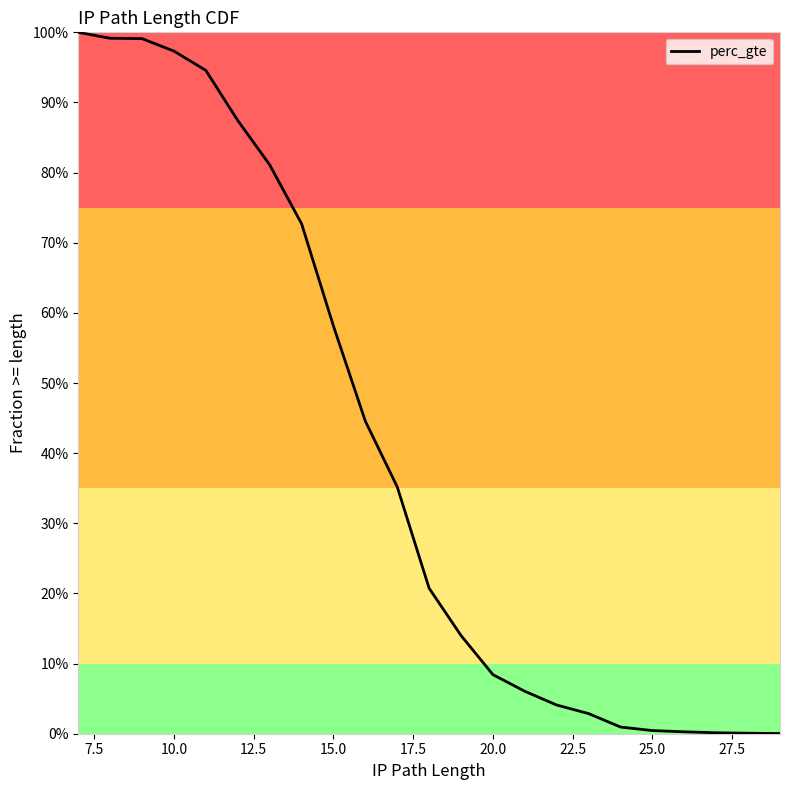

Does the chart display data point markers on the line(s)?

No